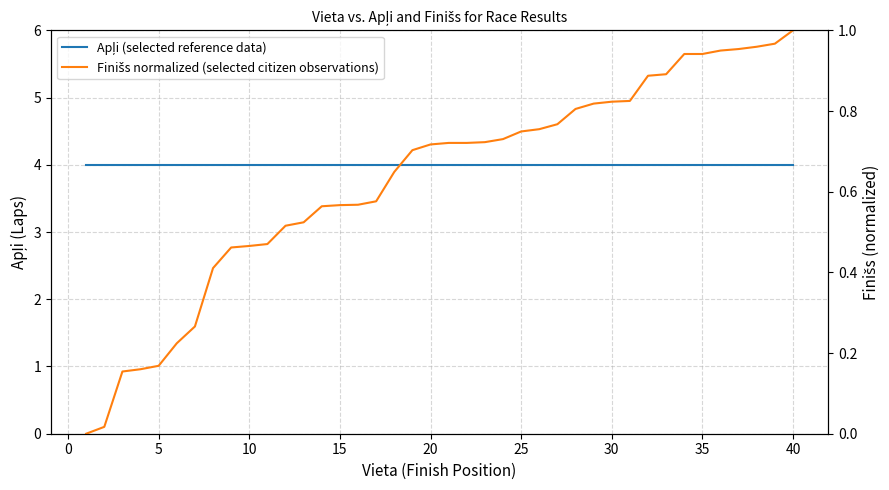

True or false: Apļi (selected reference data) and Finišs normalized (selected citizen observations) cross at least once.

False